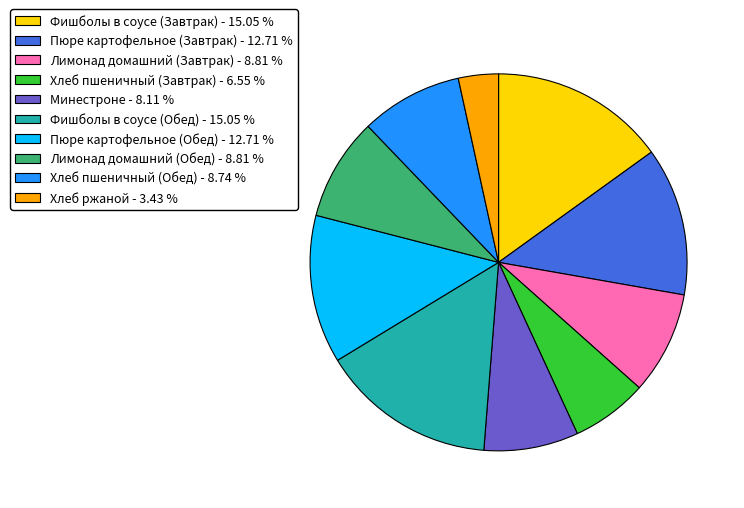

Which slice is the smallest?

Хлеб ржаной